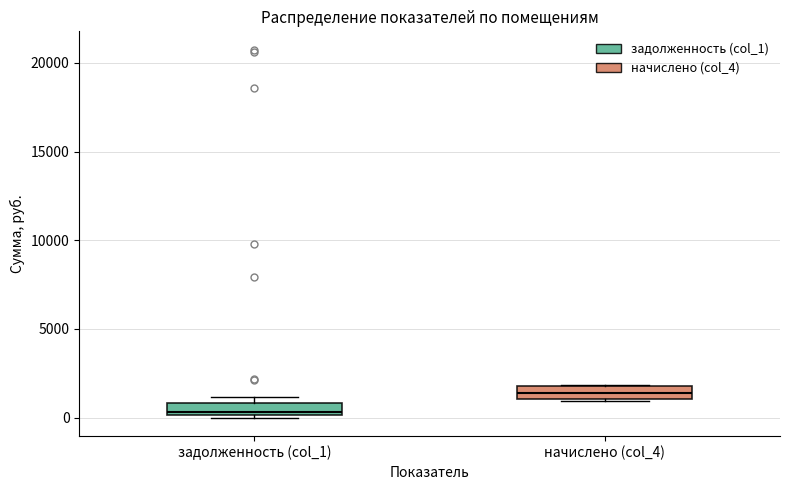

Where is the upper edge of the box for начислено (col_4) on the y-axis? The values are not printed on the chart, so give them approximately, as read against the axis.

2000